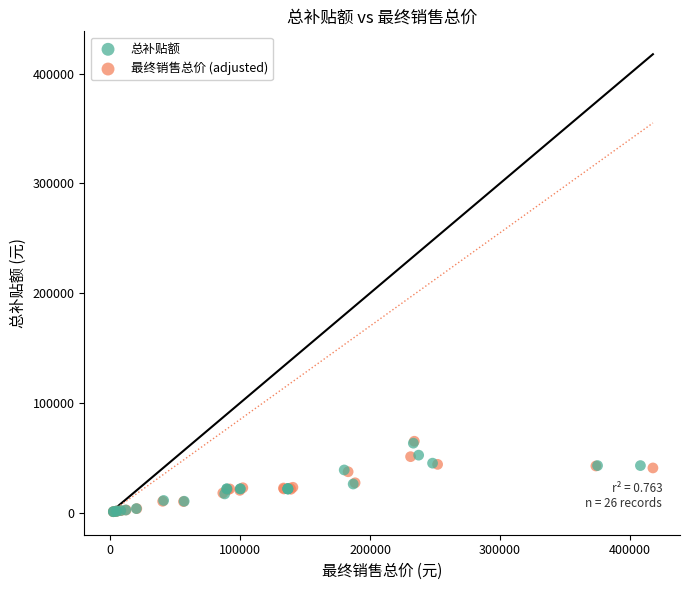

Which series has the widest spread of Y values?

最终销售总价 (adjusted)